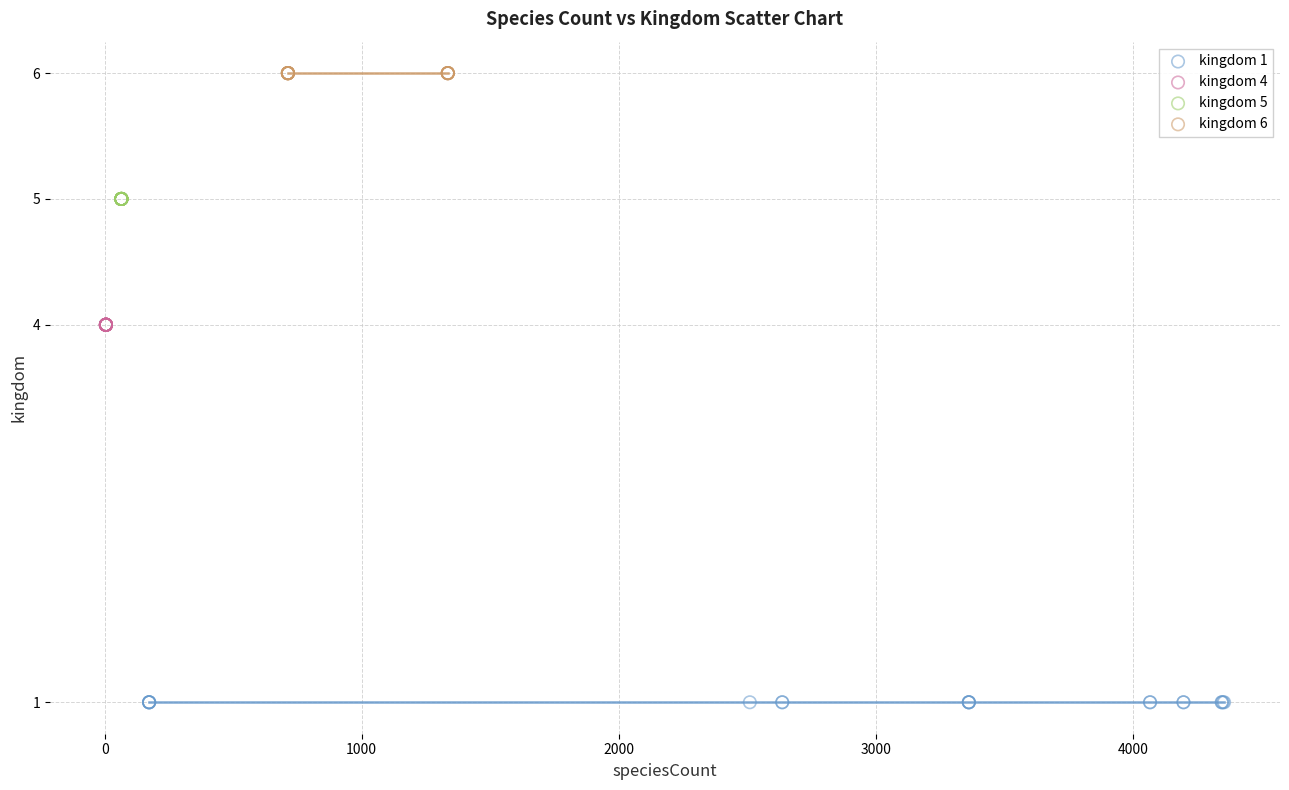

Which series reaches the minimum Y coordinate?

kingdom 1